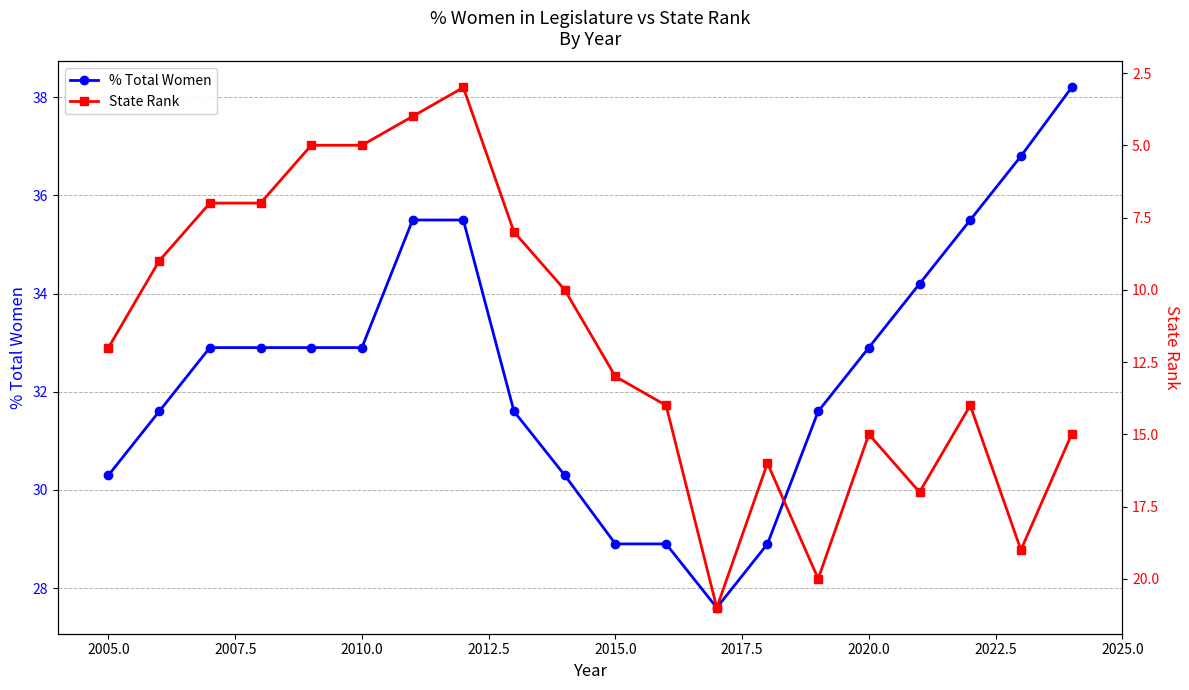

True or false: % Total Women has a value of 30.3 at 2005.0.

True